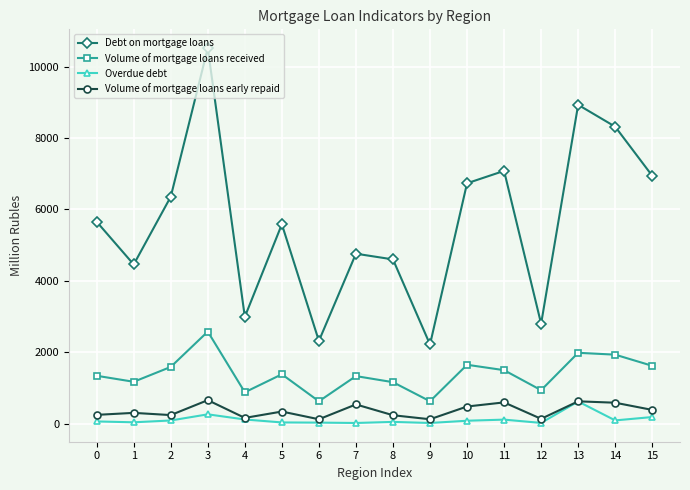

True or false: Overdue debt and Debt on mortgage loans intersect in this chart.

False